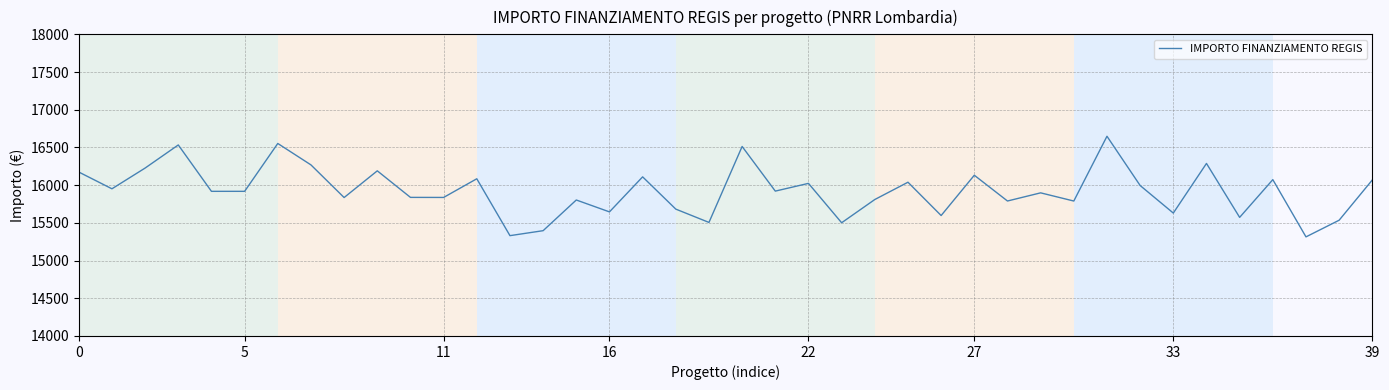

What is the smallest value displayed?

15314.1